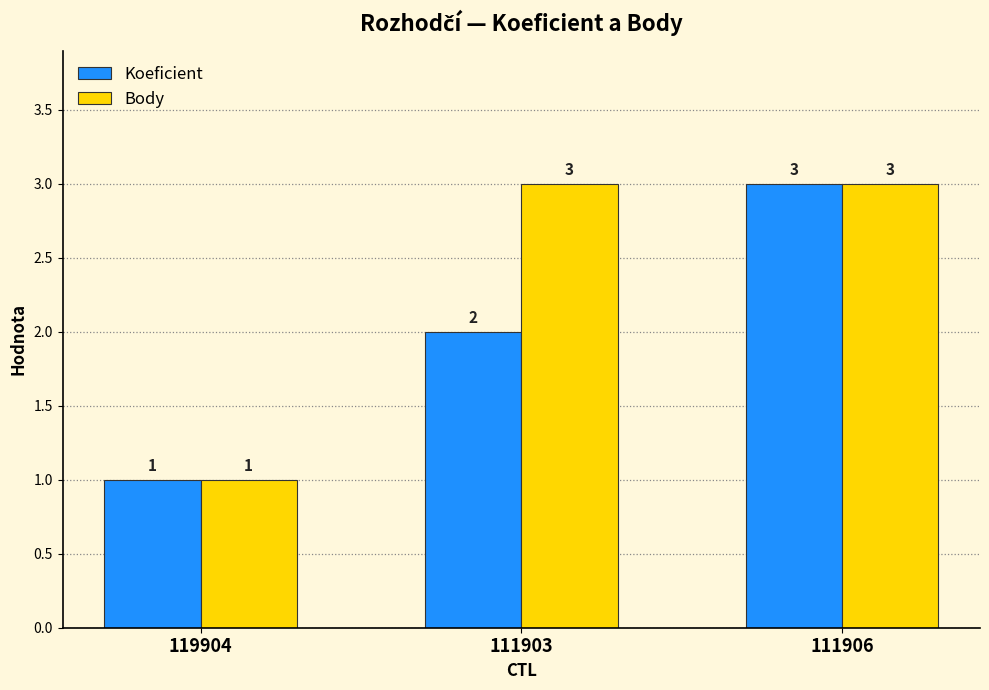

How many Body values are between 1 and 3?

3